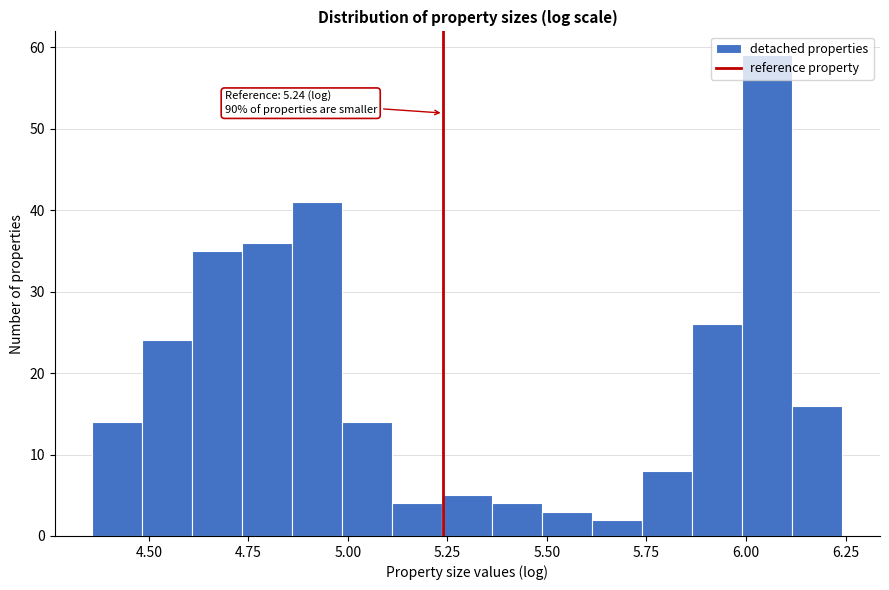

Around what value on the x-axis is the tallest bar? Give the approximate position of its centre, as read against the axis.

6.05